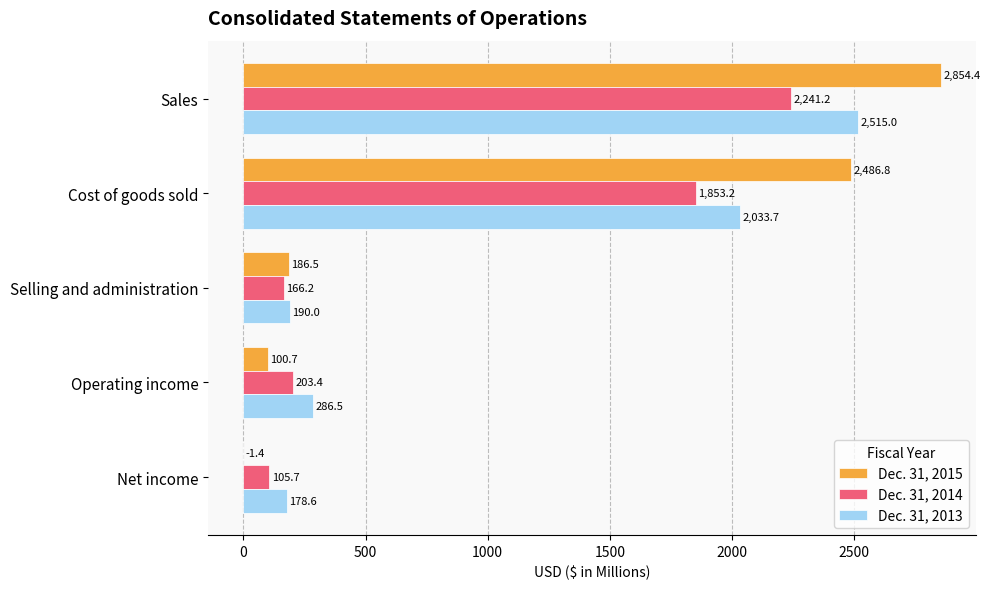

True or false: Dec. 31, 2014 has a value of 273.0 at Selling and administration.

False